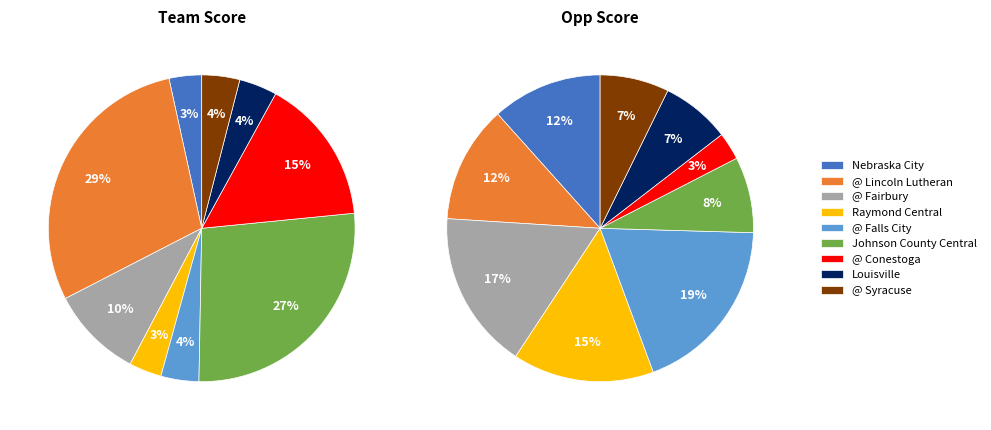

To the nearest percent, what portion does values_opp represent?

12%